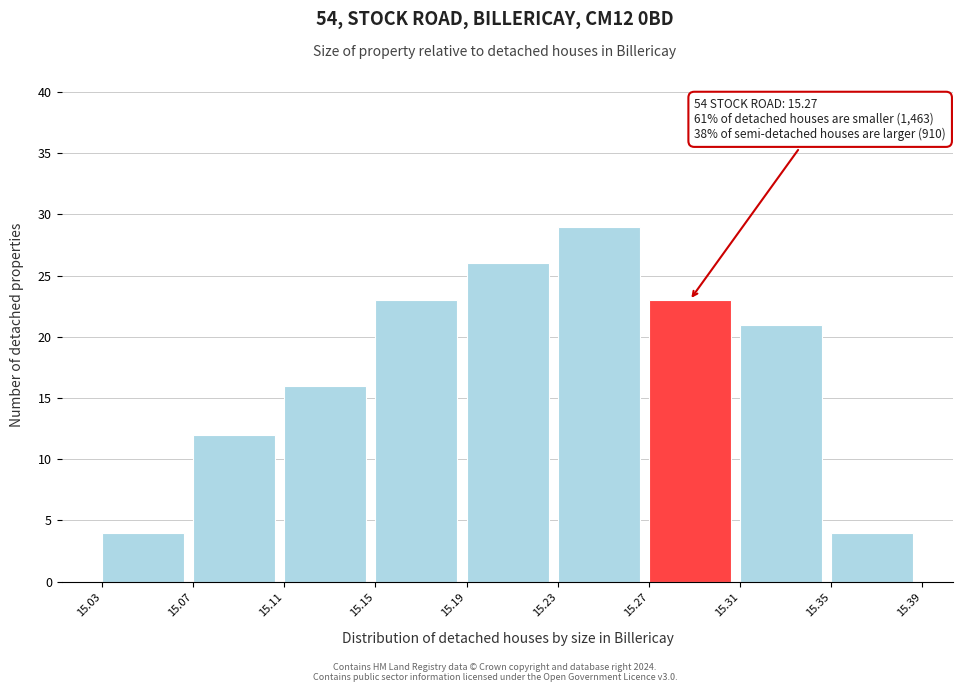

Over which range of the x-axis is the bar tallest?

15.23 to 15.27